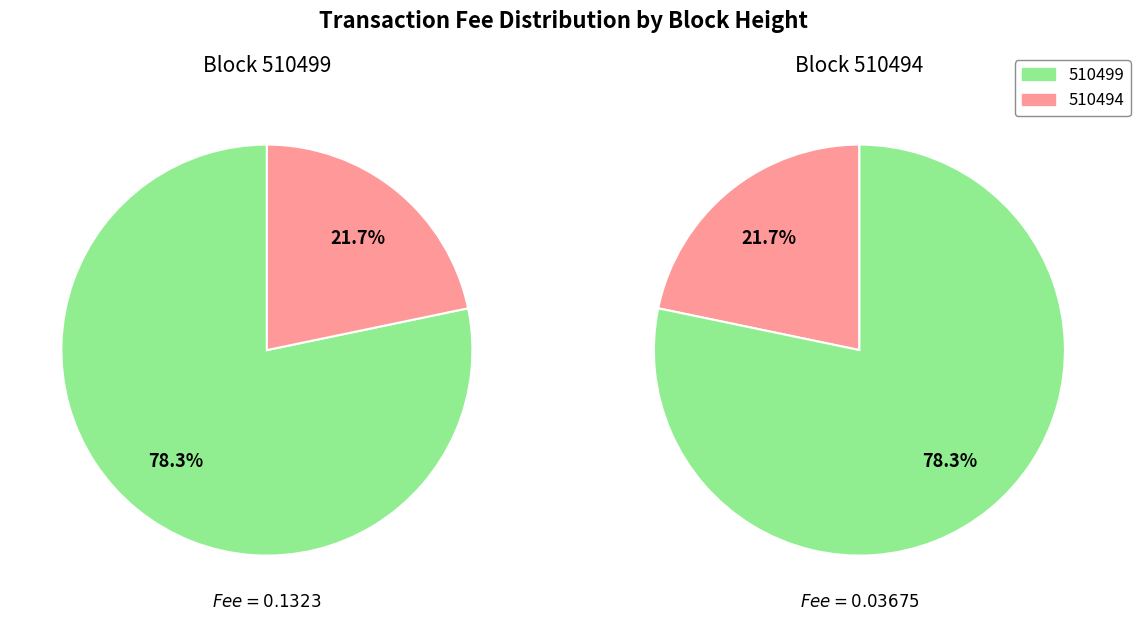

What percentage is the 510494 slice, to the nearest percent?

22%